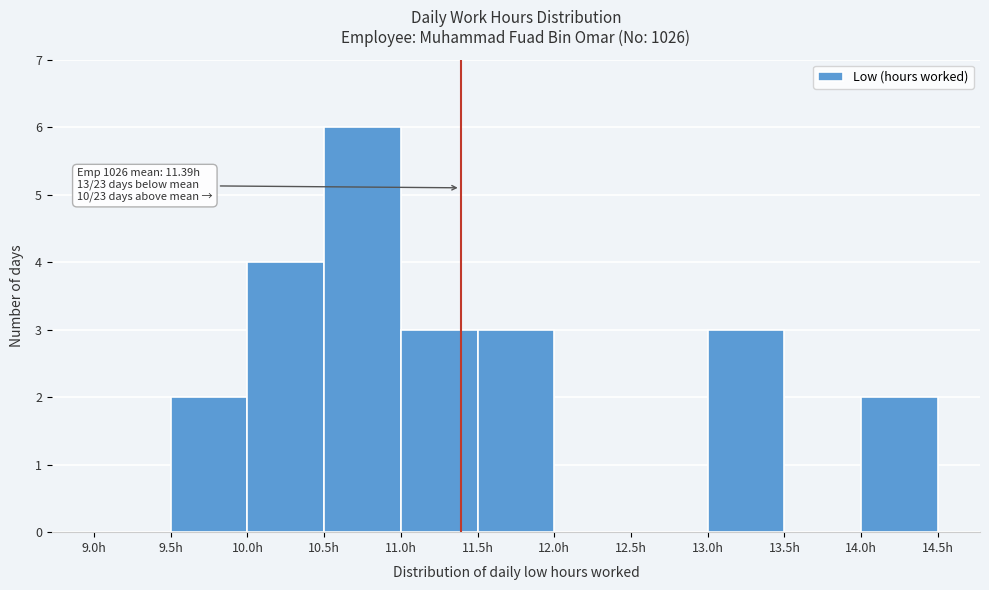

Which range on the x-axis has the tallest bar?

10.5 to 11.0